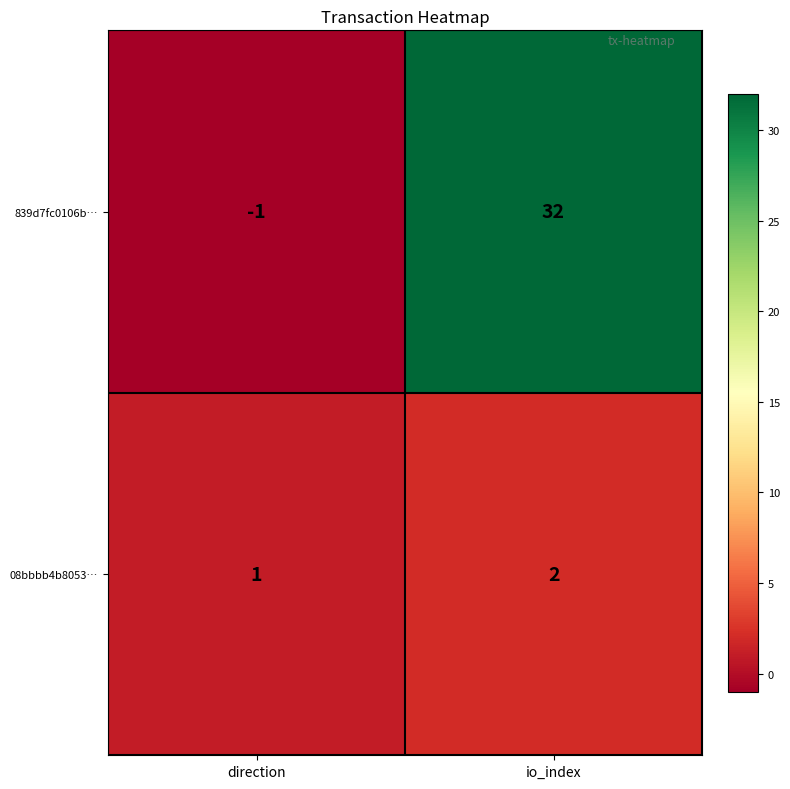

Where is 839d7fc0106b… nearest to the value 15?

direction